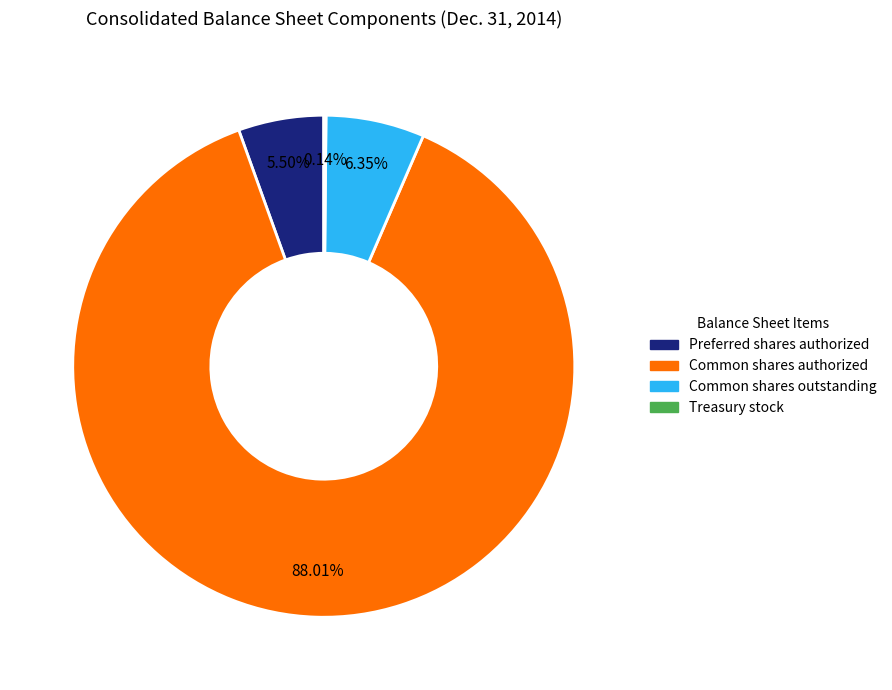

Is the sum of Common shares authorized and Preferred shares authorized greater than half?

Yes